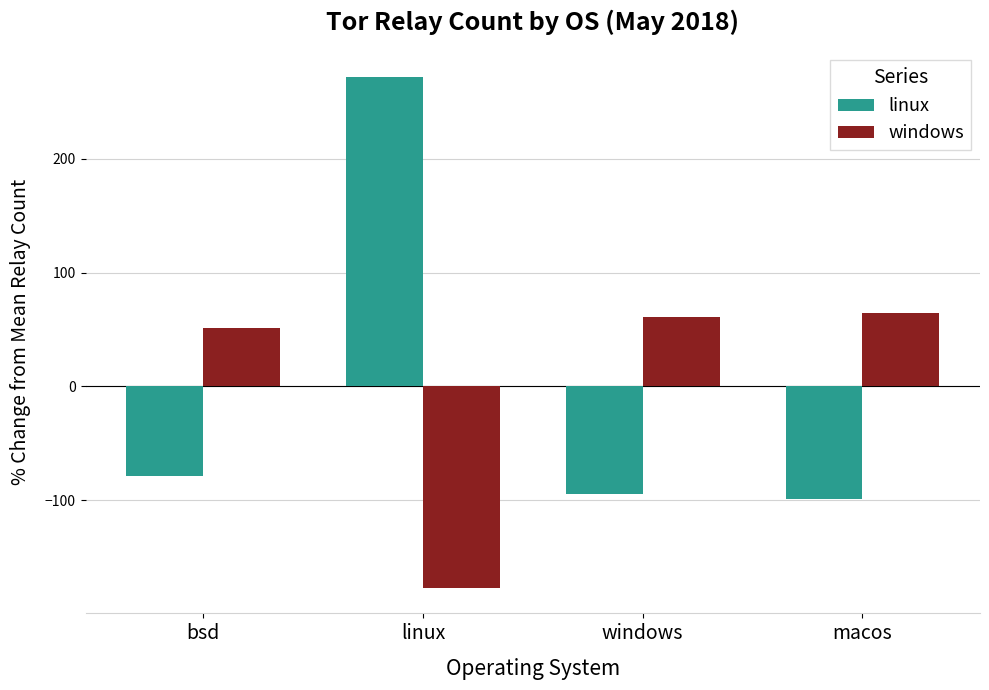

What is the label of the 2nd bar from the left?

linux